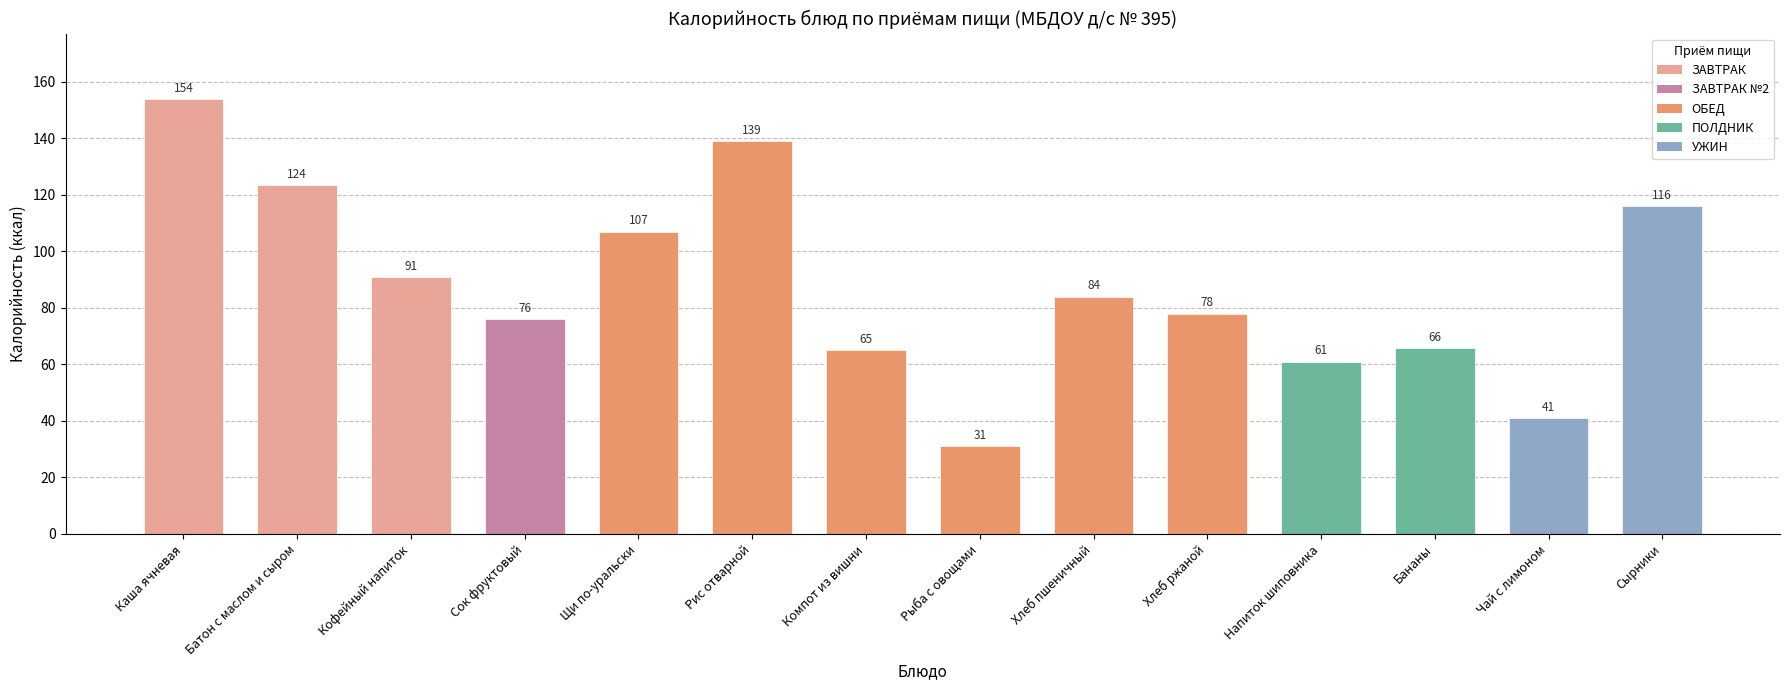

Which category has the lowest value across all series?

Рыба с овощами